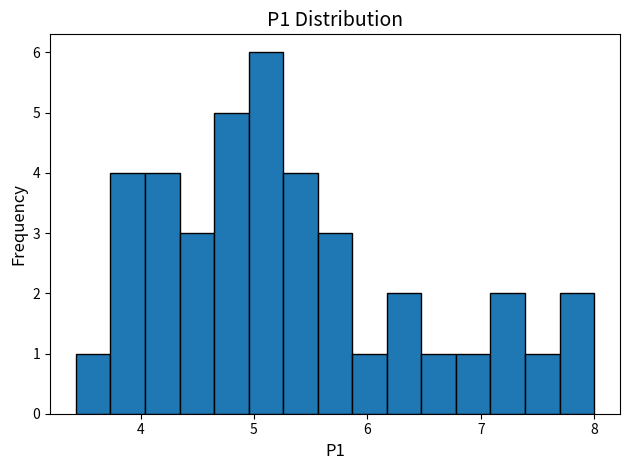

Around what value on the x-axis is the tallest bar? Give the approximate position of its centre, as read against the axis.

5.1